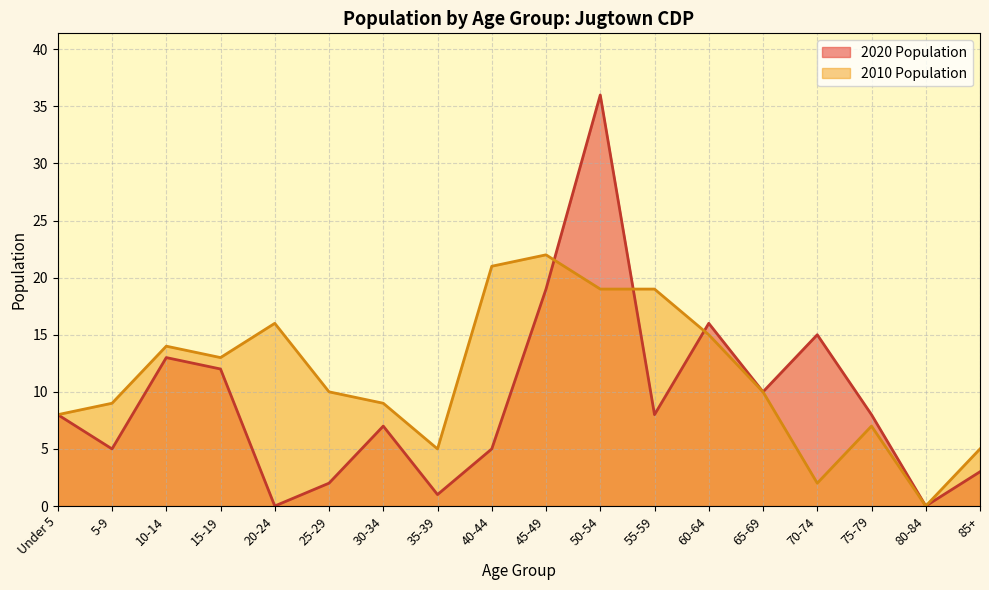

What is the difference between the second highest and second lowest values in the 2020 Population series?

19